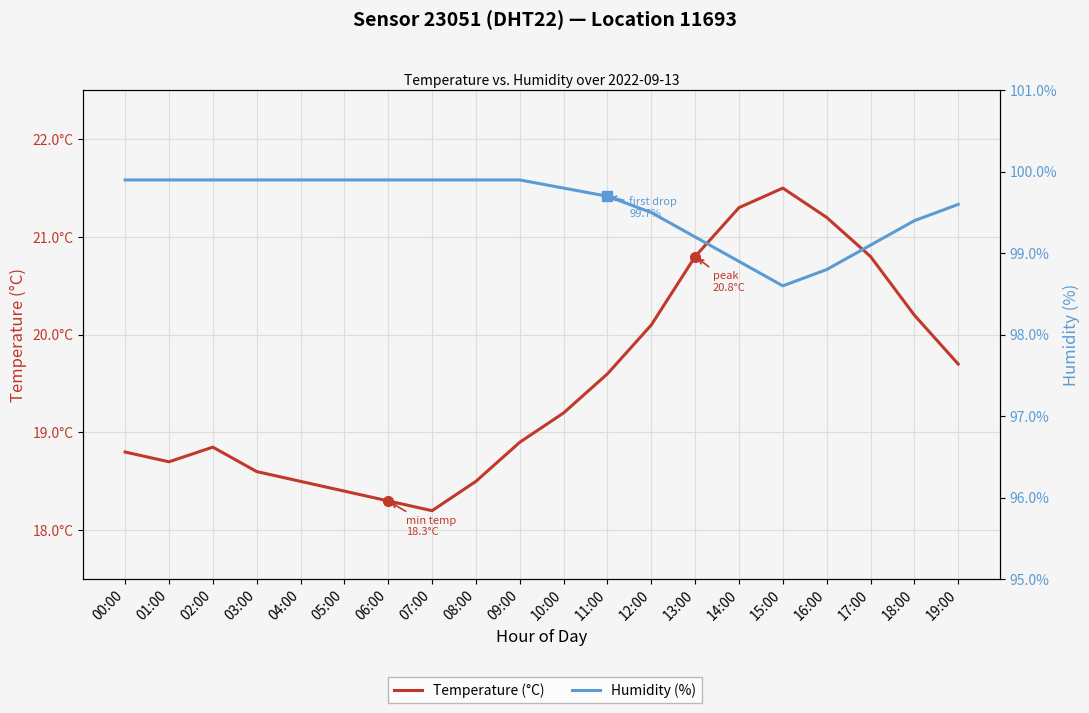

What is the label of the 20th point from the right?

00:00